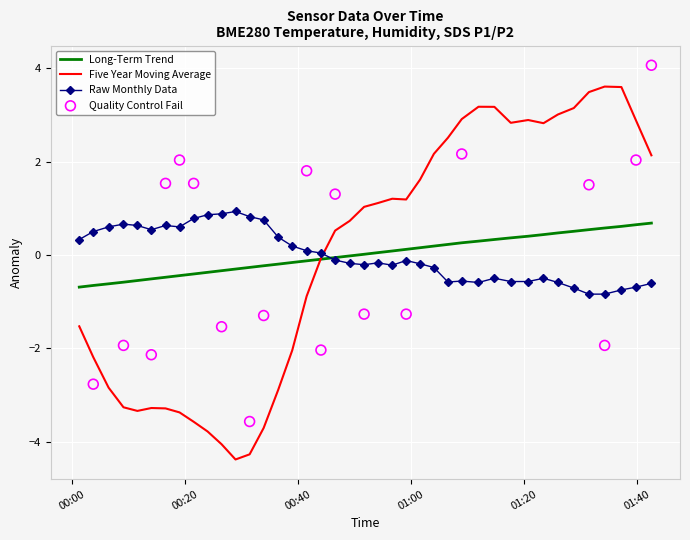

What is the highest value of the Long-Term Trend series?

0.7